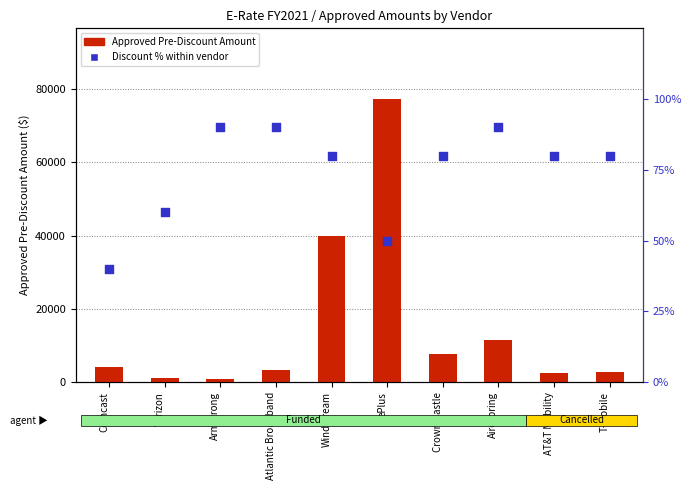

Which series has the largest total across all categories?

Approved Pre-Discount Amount